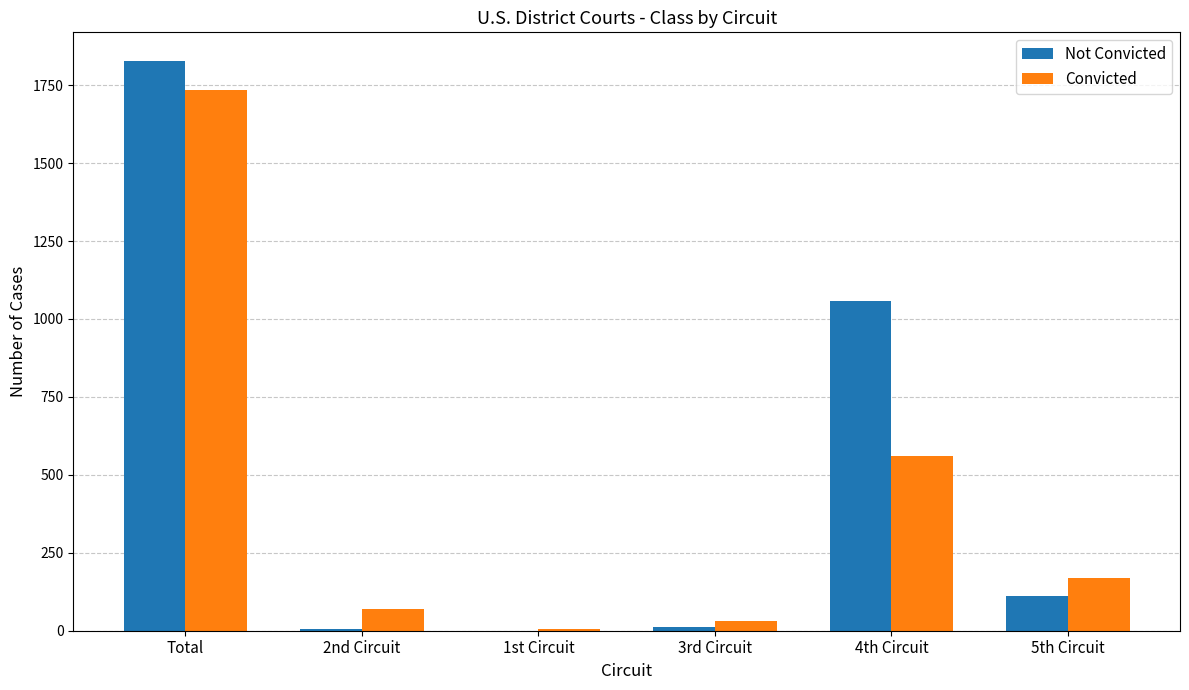

What value does the Not Convicted series have at Total, to the nearest 50?

1850